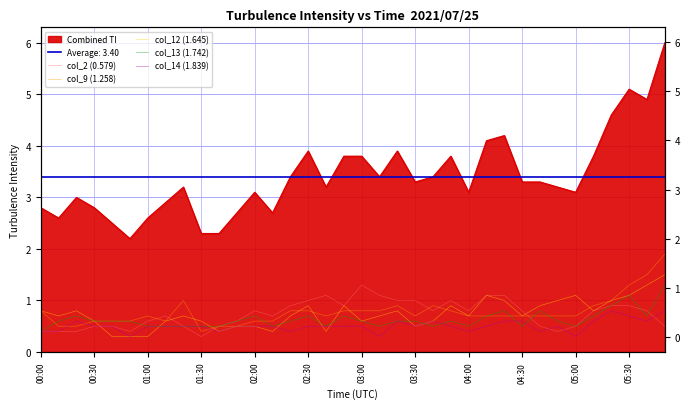

What is the maximum value for col_9 (1.258)?

1.9